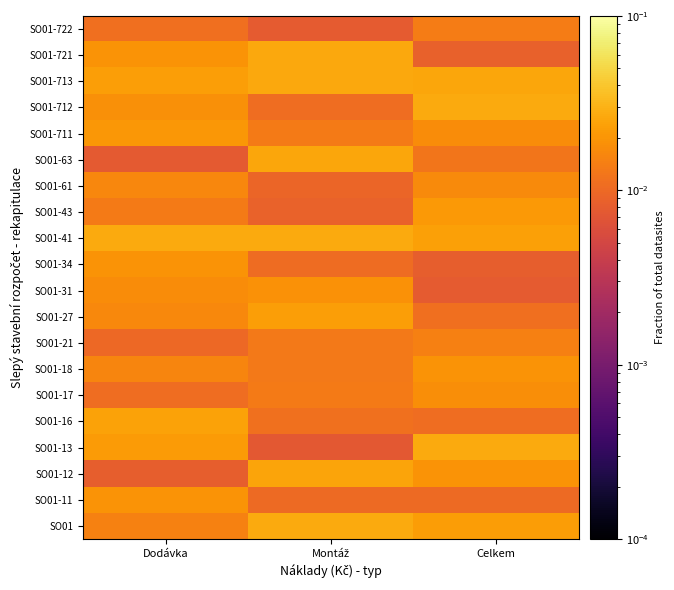

Rank the series by their maximum value, from highest to lowest.

SO01-13, SO01-712, SO01-41, SO01, SO01-713, SO01-721, SO01-63, SO01-12, SO01-16, SO01-27, SO01-43, SO01-711, SO01-18, SO01-34, SO01-11, SO01-31, SO01-17, SO01-61, SO01-21, SO01-722